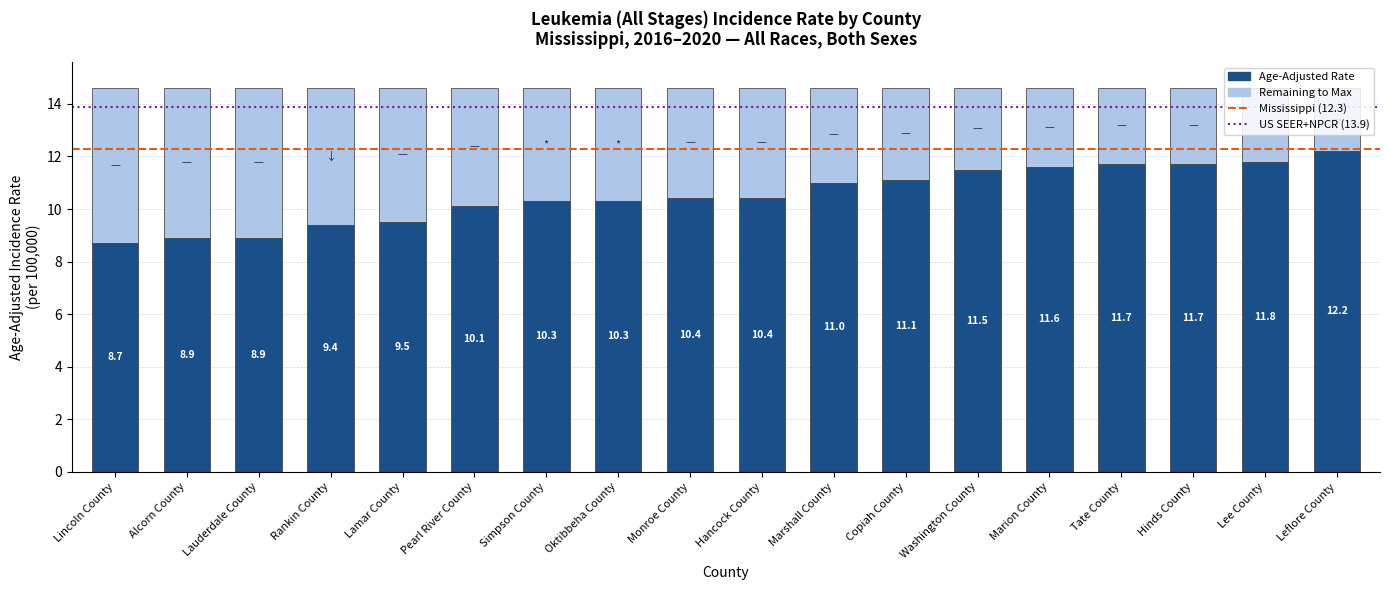

What is the highest value of the Age-Adjusted Rate series?

12.2